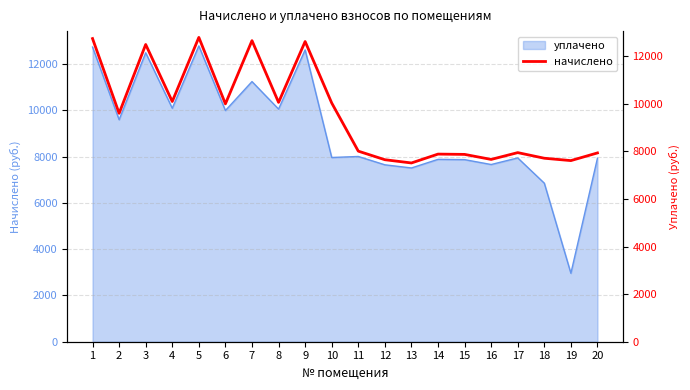

How many interior local valleys (lower than both neighbors) does the data have?

7